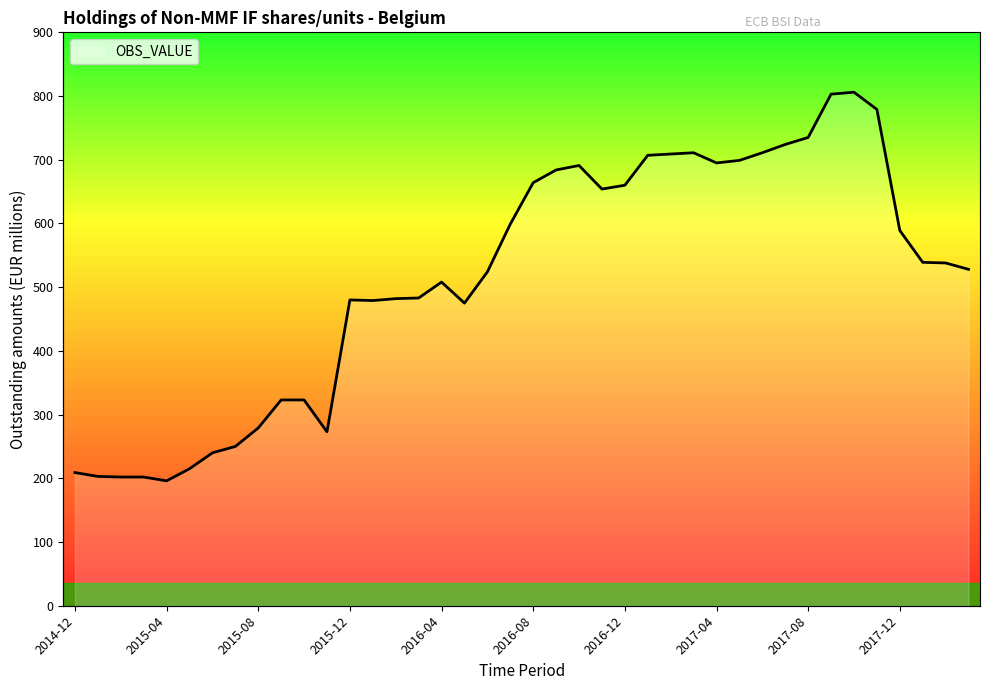

How many interior local valleys (lower than both neighbors) does the data have?

6